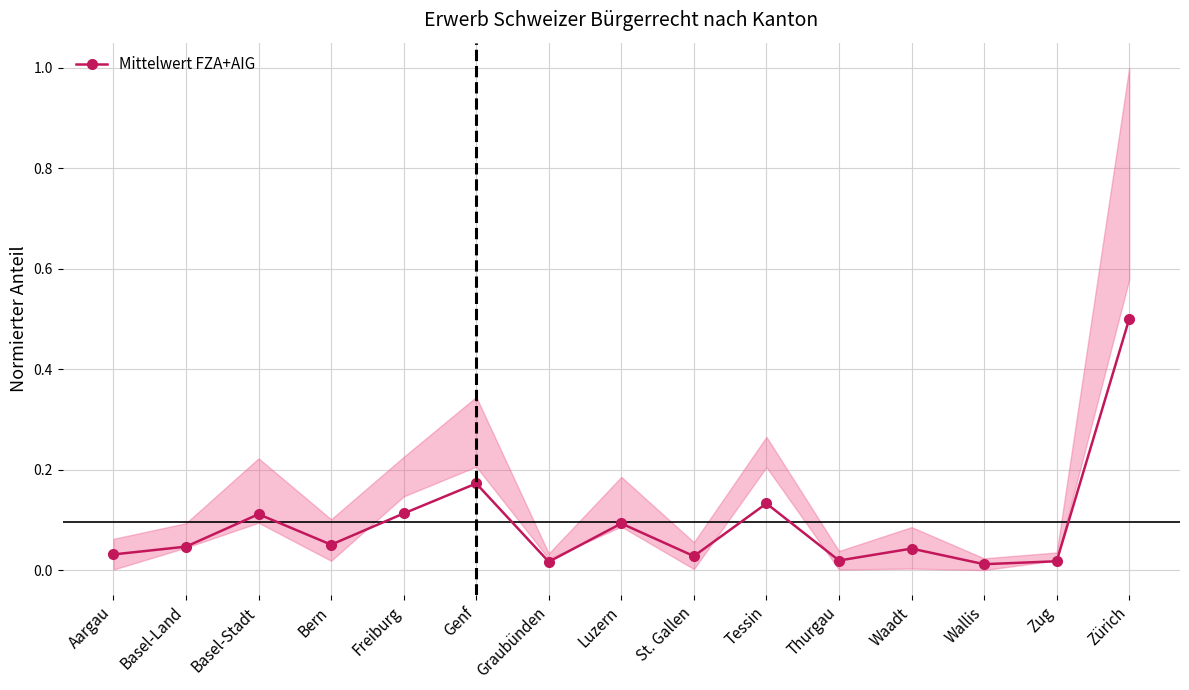

Rank the categories by value from lowest to highest.

Wallis, Graubünden, Zug, Thurgau, St. Gallen, Aargau, Waadt, Basel-Land, Bern, Luzern, Basel-Stadt, Freiburg, Tessin, Genf, Zürich